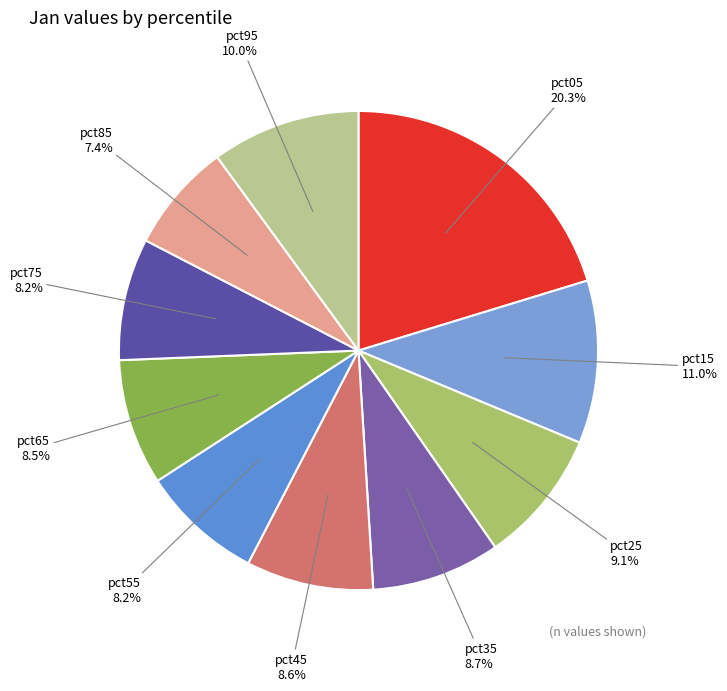

What percentage is NOT represented by pct25?

90.9%